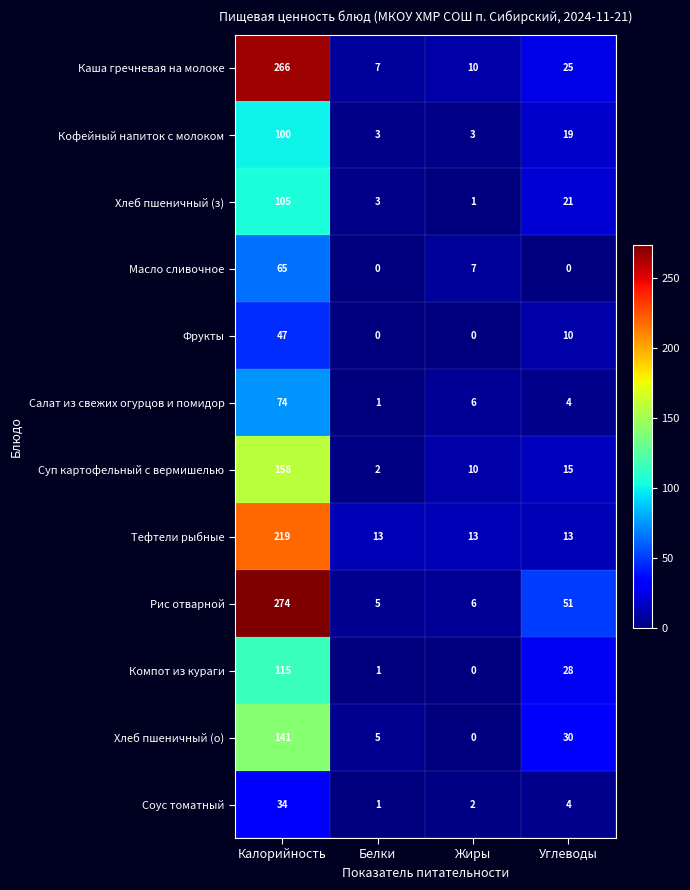

How many values in the Кофейный напиток с молоком series are below 19?

2